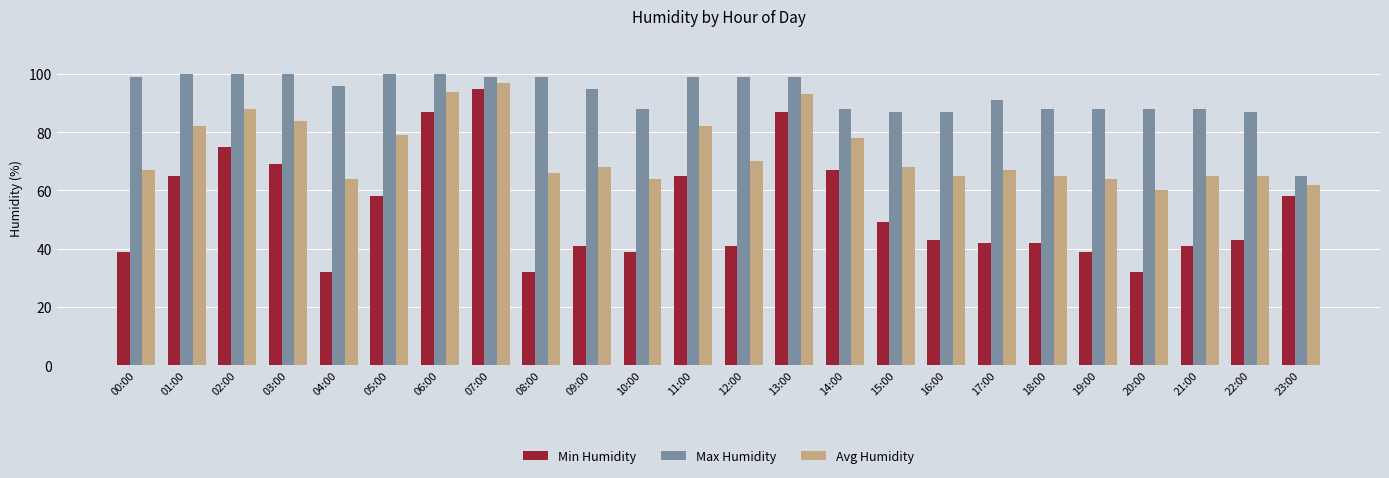

What is the label of the 13th bar from the right?

11:00